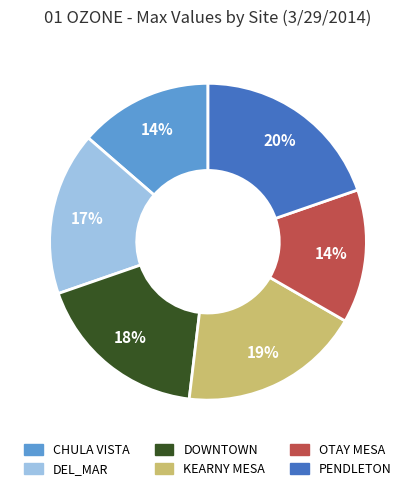

What is the largest slice in the pie chart?

PENDLETON